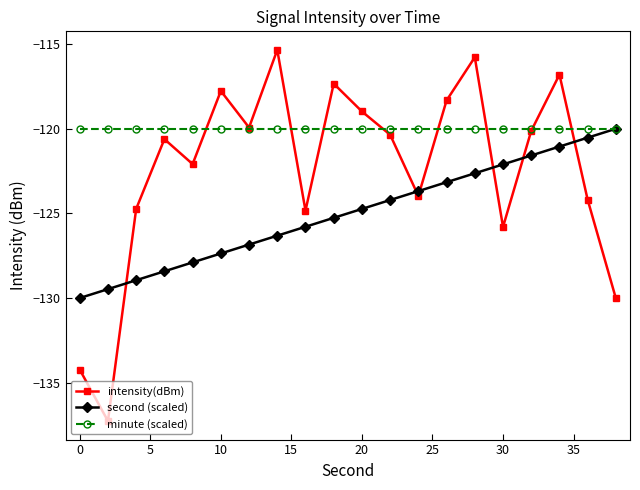

What is the highest value of the minute (scaled) series?

-120.0